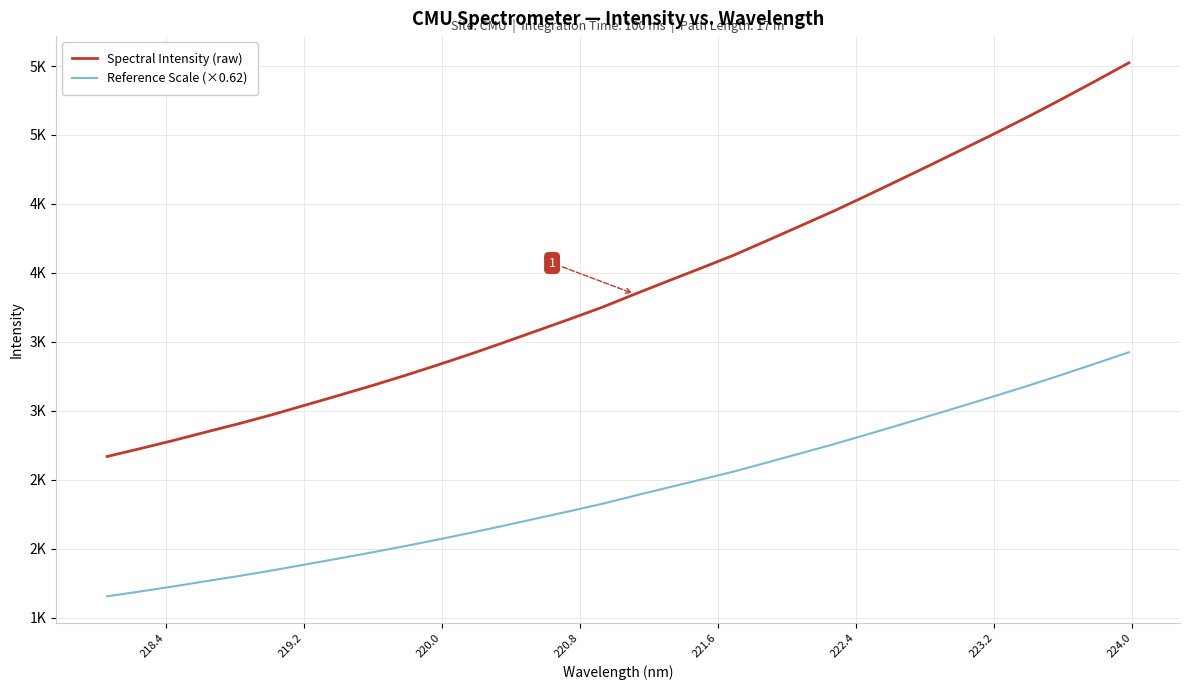

True or false: Reference Scale (×0.62) and Spectral Intensity (raw) cross at least once.

False